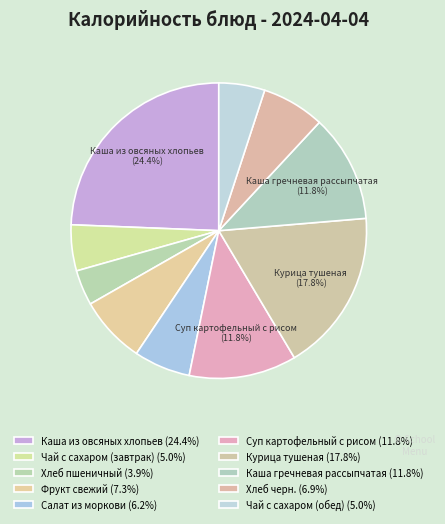

To the nearest percent, what percentage of the pie is Салат из моркови?

6%